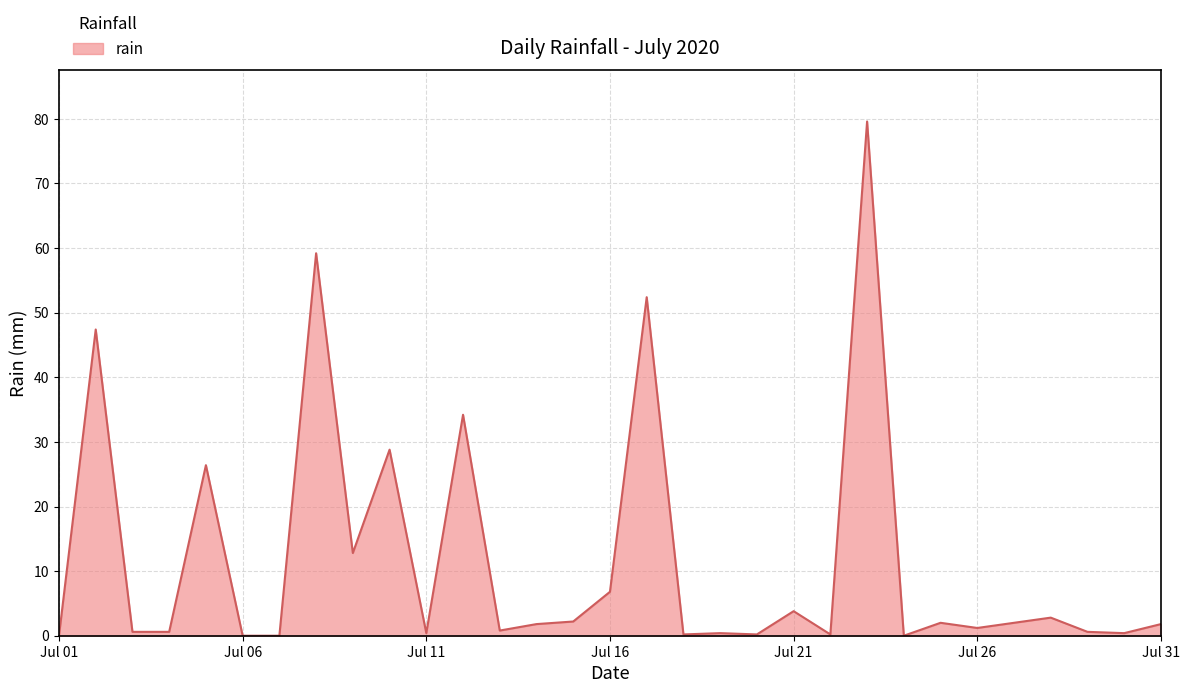

What is the greatest value displayed?

79.6